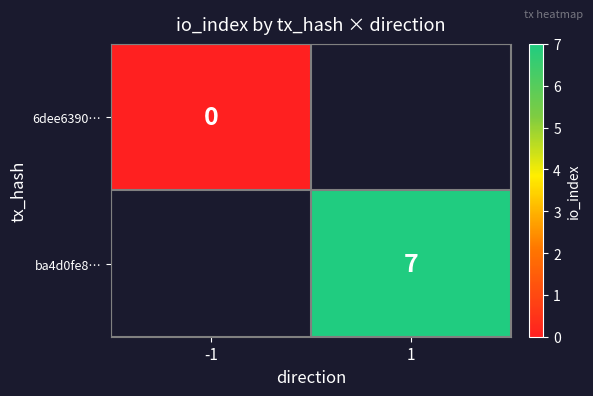

True or false: ba4d0fe8… has a value of 7 at 1.

True